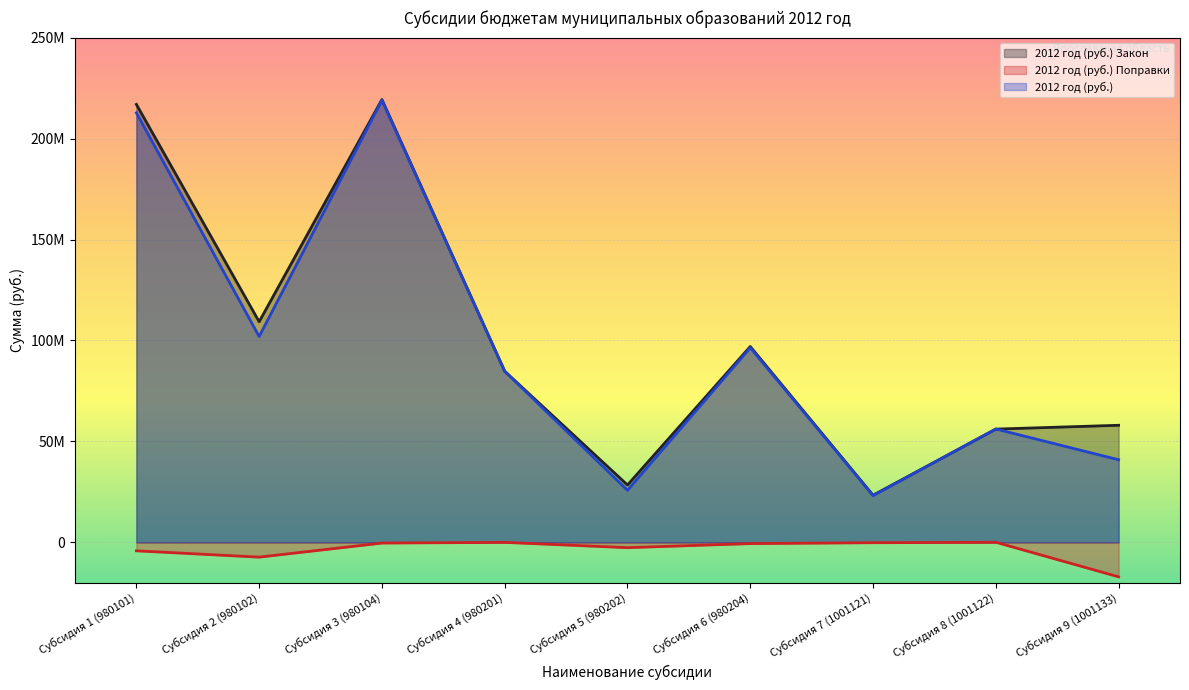

What is the difference between the 2012 год (руб.) Закон values at Субсидия 3 (980104) and Субсидия 9 (1001133)?

161314111.9